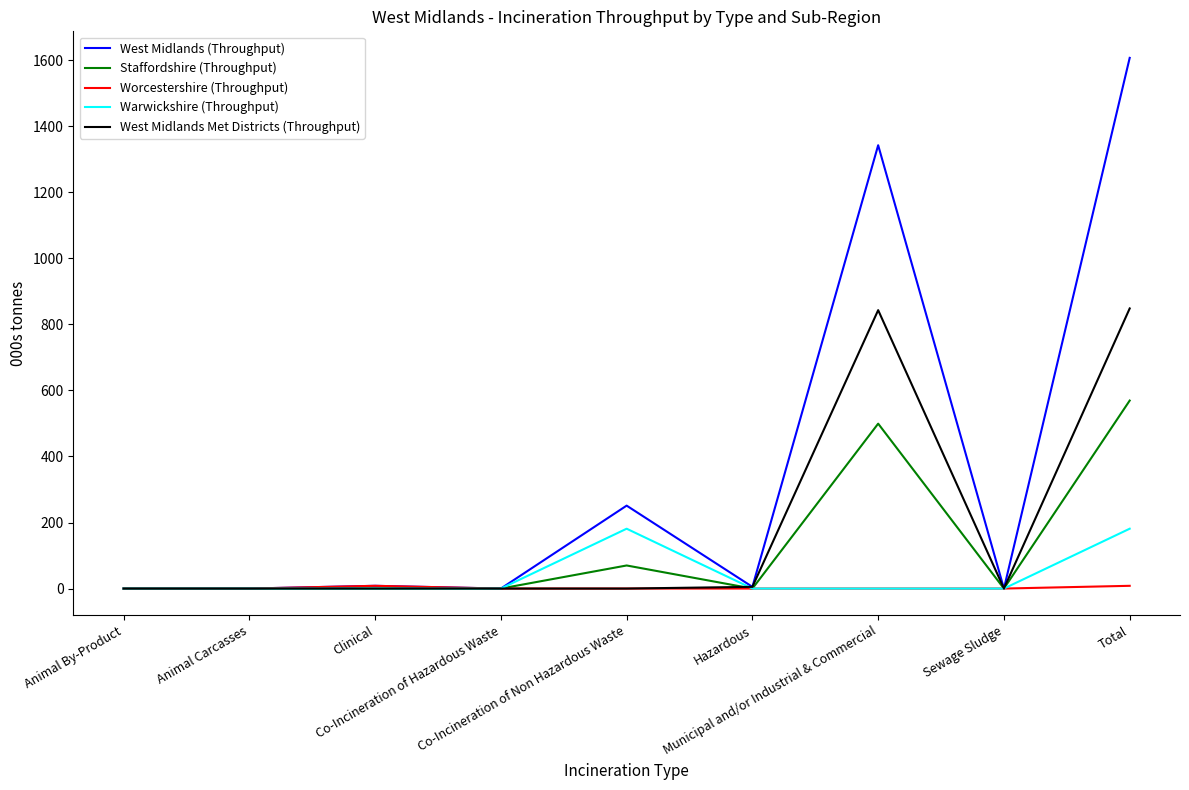

List the series in order of their peak value, highest first.

West Midlands (Throughput), West Midlands Met Districts (Throughput), Staffordshire (Throughput), Warwickshire (Throughput), Worcestershire (Throughput)